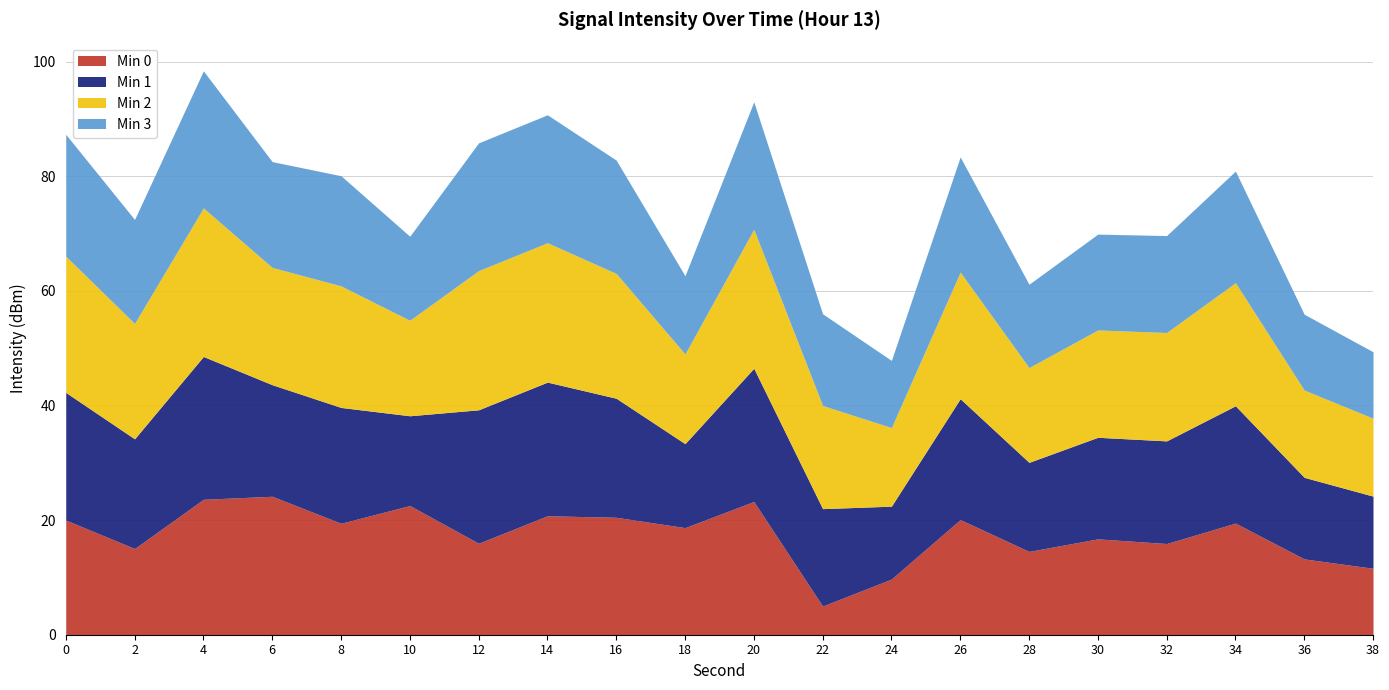

Which label corresponds to the smallest value in the chart?

22